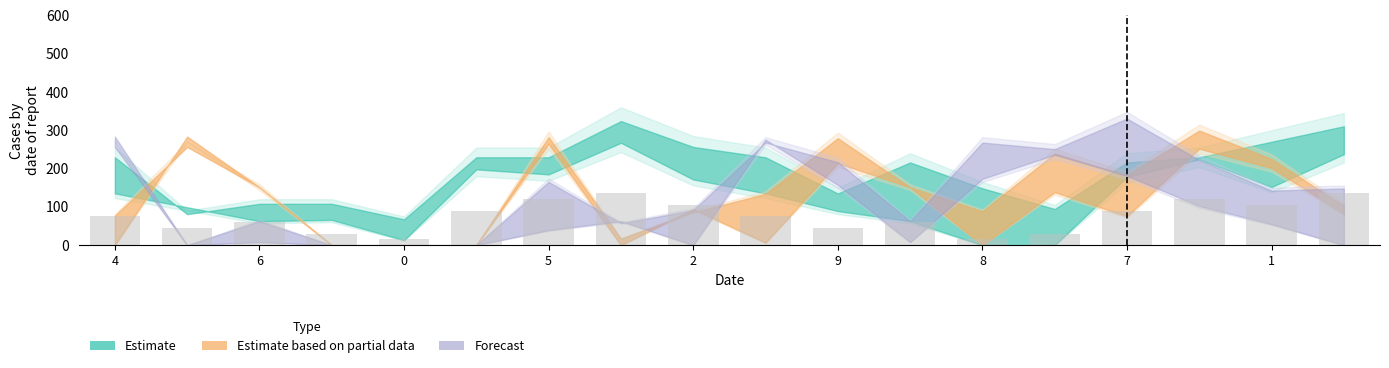

What is the maximum value shown in the chart?

135